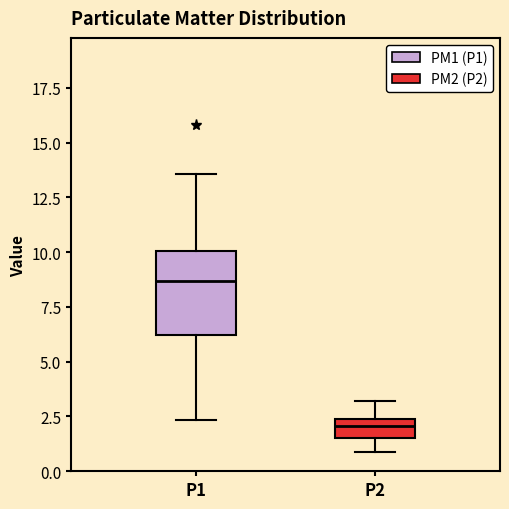

Which box has the highest median line?

P1